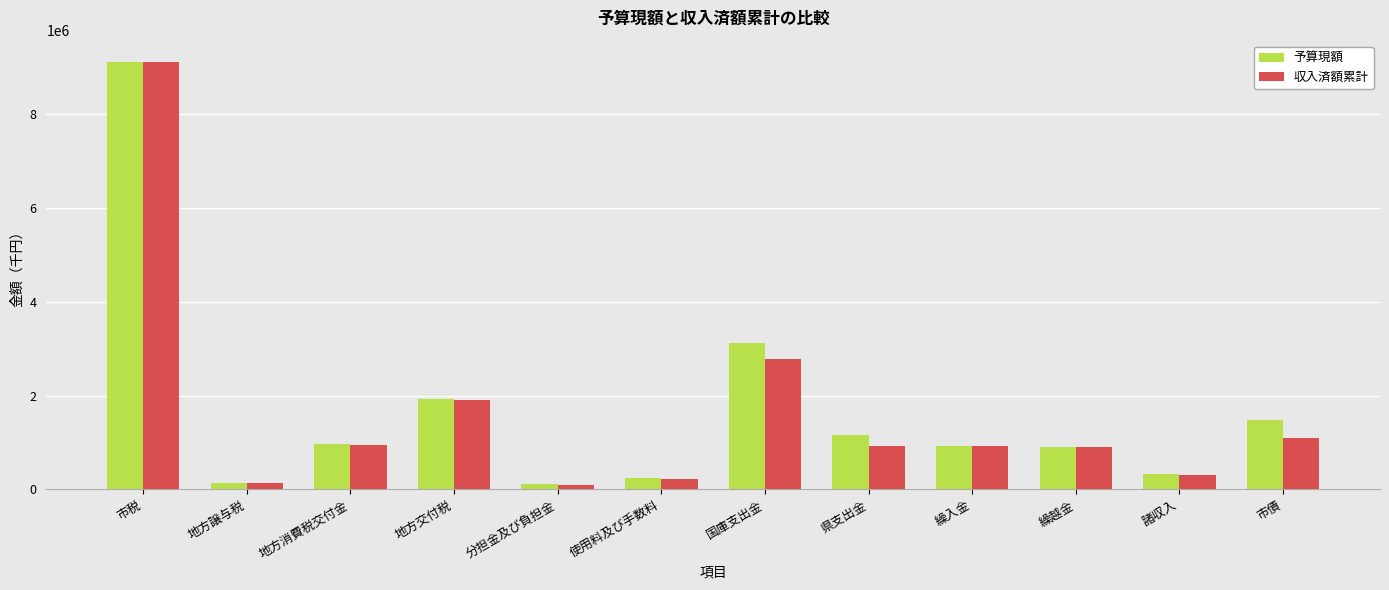

True or false: 収入済額累計 has a value of 900651 at 繰越金.

True